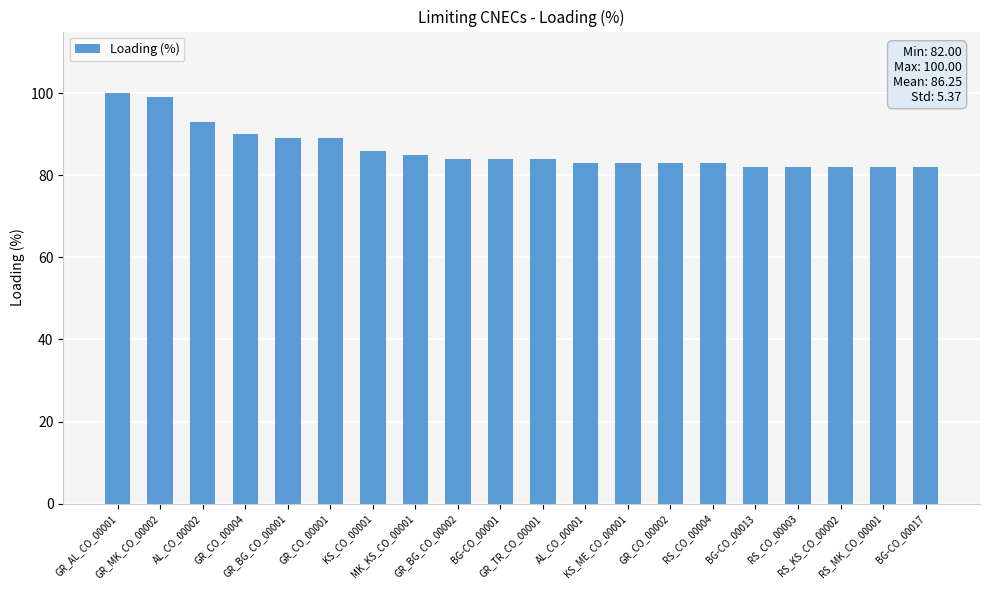

Is it true that the value at GR_TR_CO_00001 is 28?

False